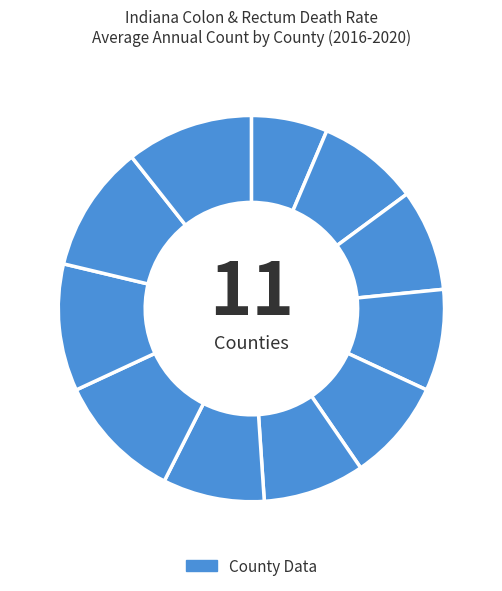

To the nearest percent, what is the difference between the largest and smallest slice percentages?

4%